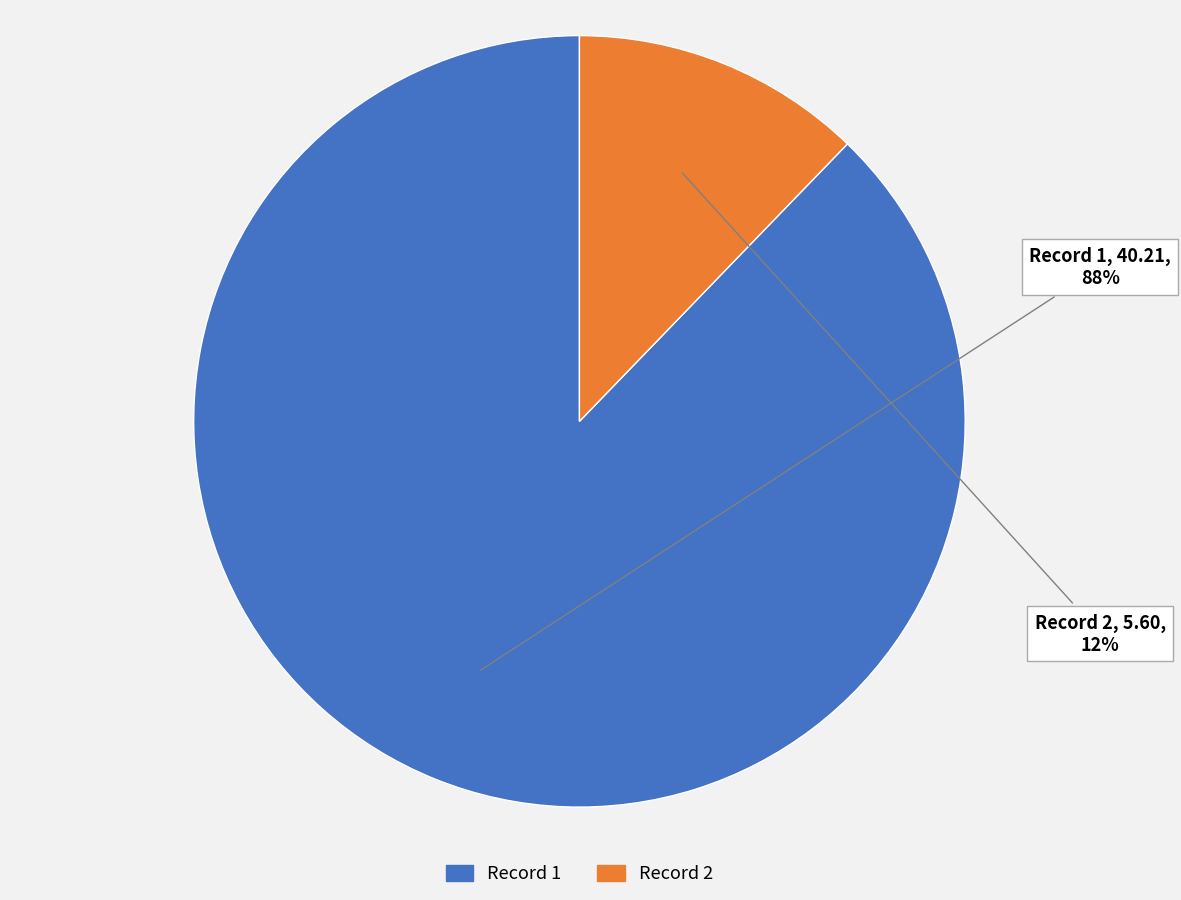

To the nearest percent, what is the difference between the largest and smallest slice percentages?

76%